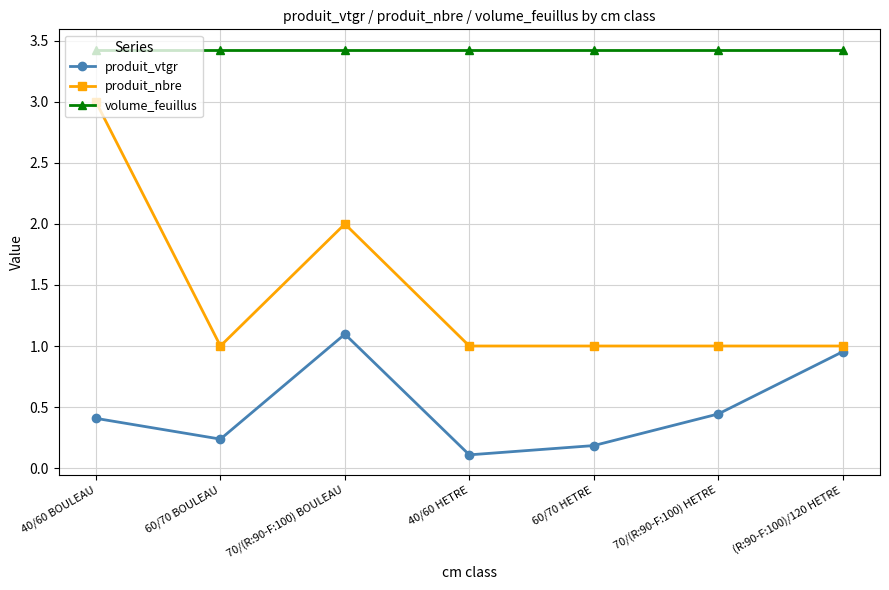

What is the average value of the produit_nbre series?

1.4